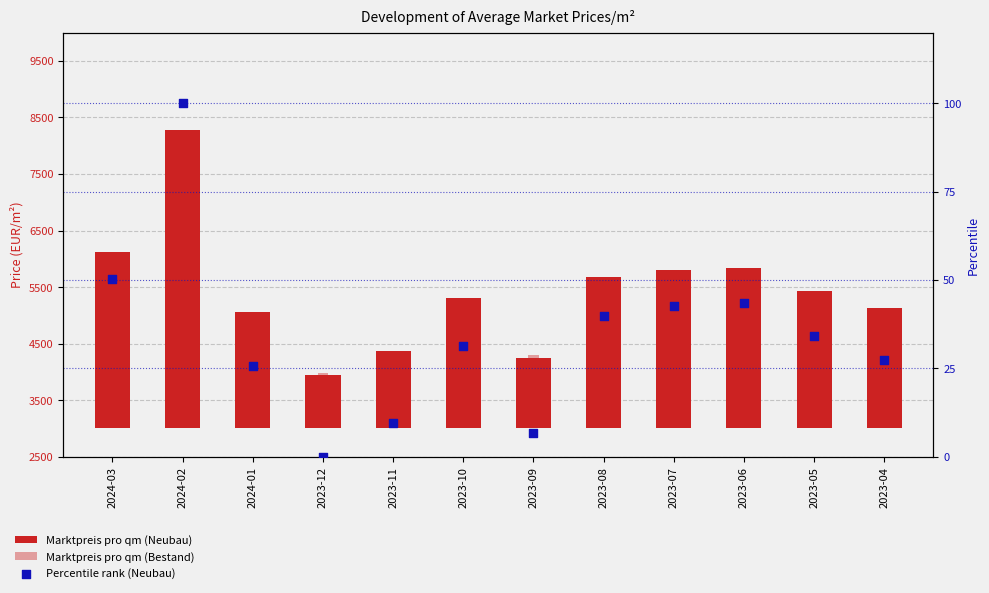

Which series has the largest total across all categories?

Marktpreis pro qm (Neubau)